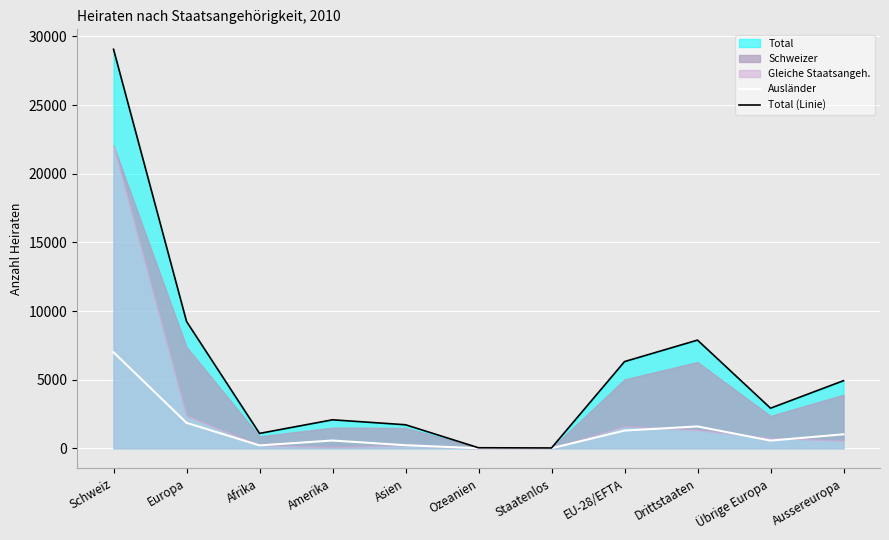

Is it true that Total (Linie) equals 1718 at Asien?

True